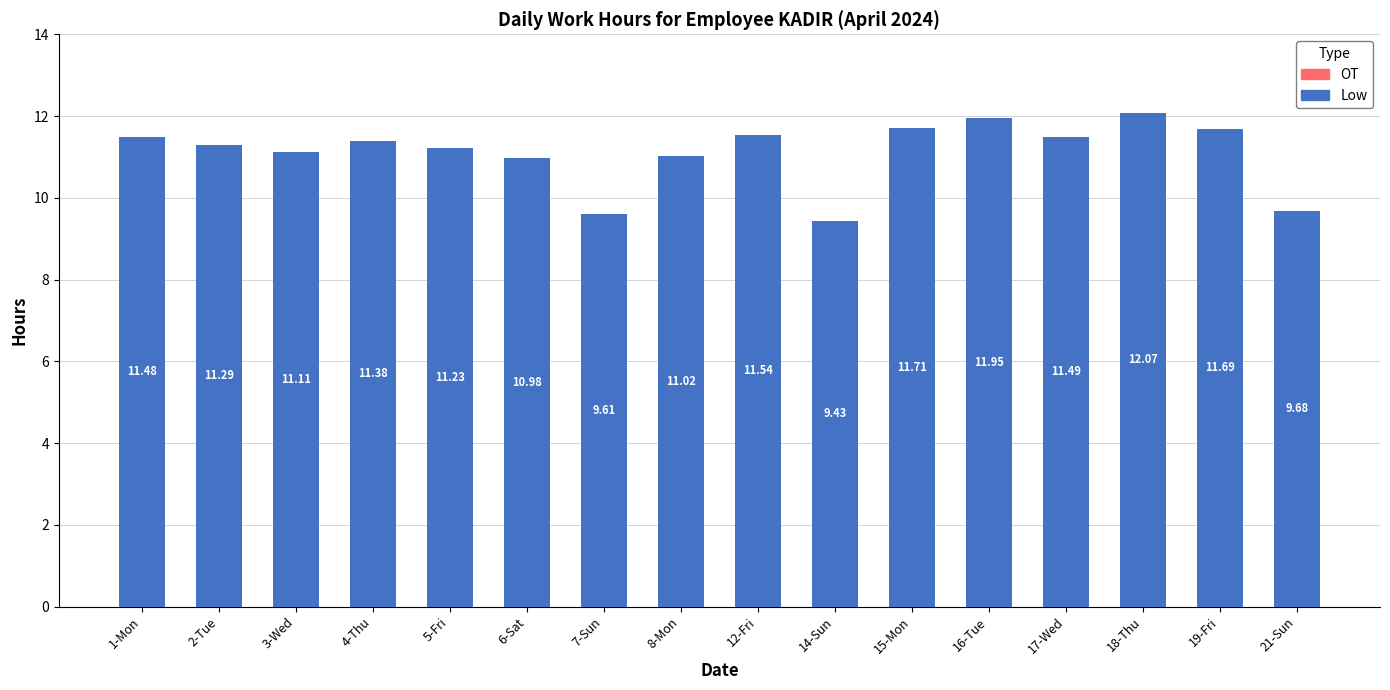

Between 4-Thu and 7-Sun, which is larger?

4-Thu